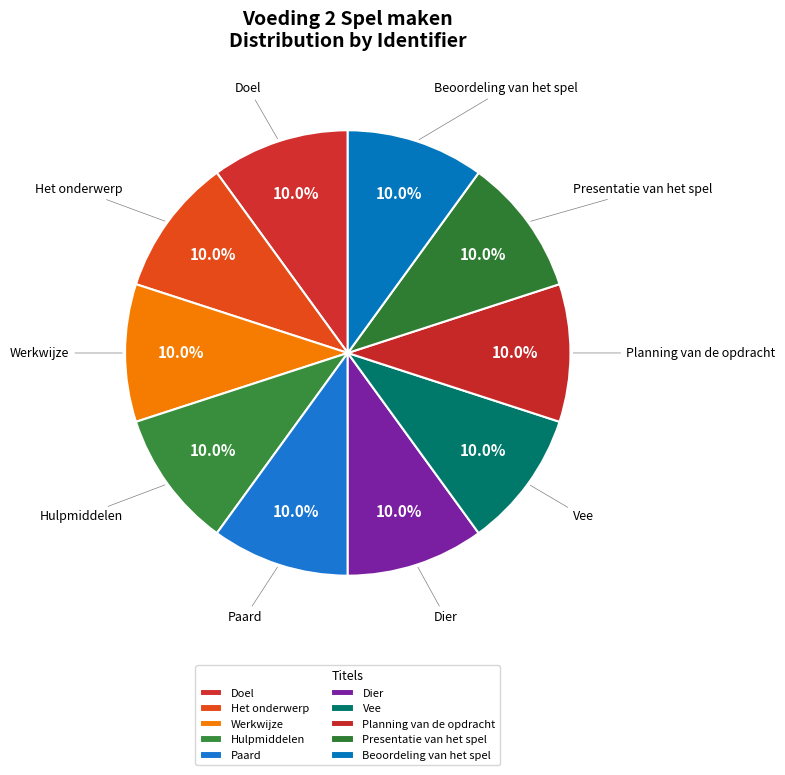

Is it true that Paard is 10% of the pie?

True